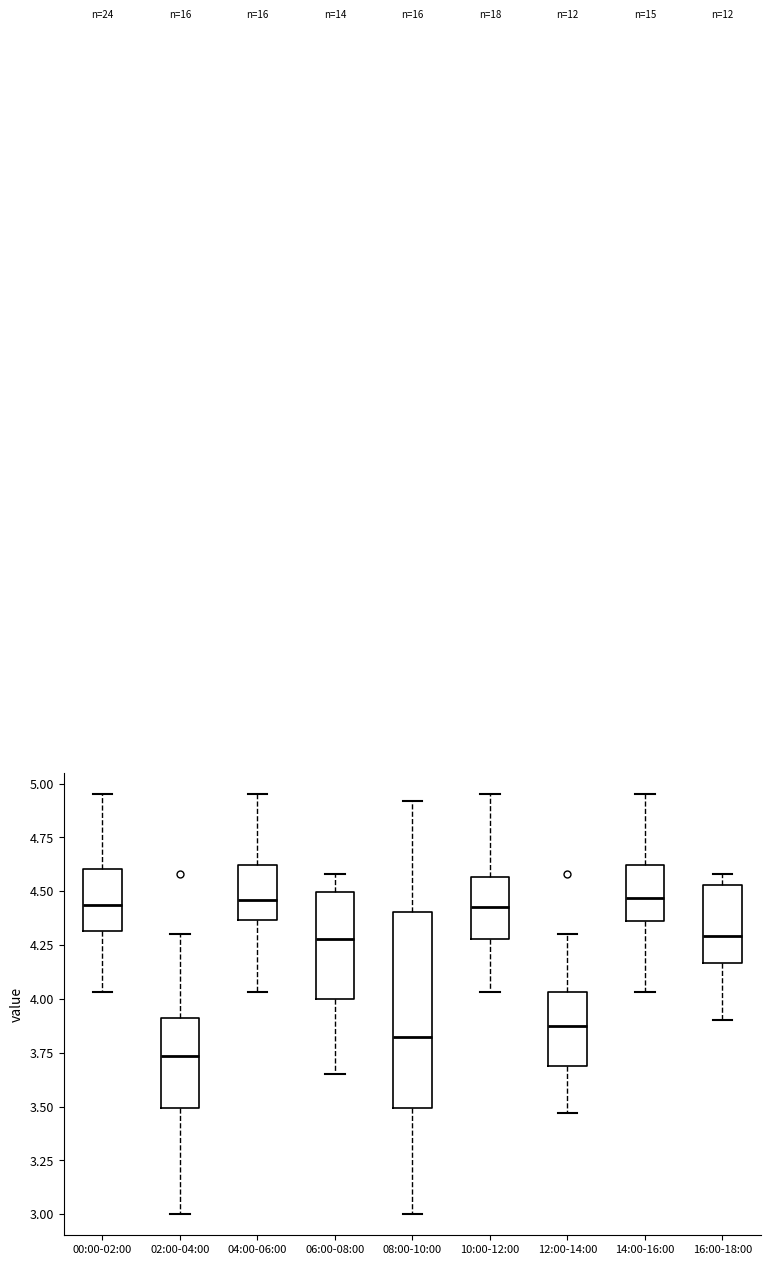

Comparing the boxes themselves (not the whiskers), which one is the tallest?

08:00-10:00